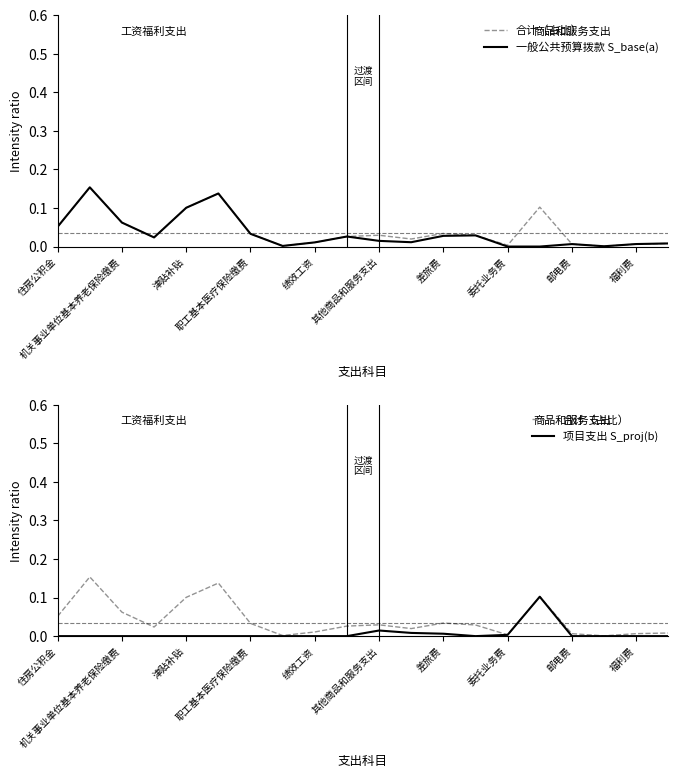

True or false: 合计（占比） has more than 0 interior local peaks.

True